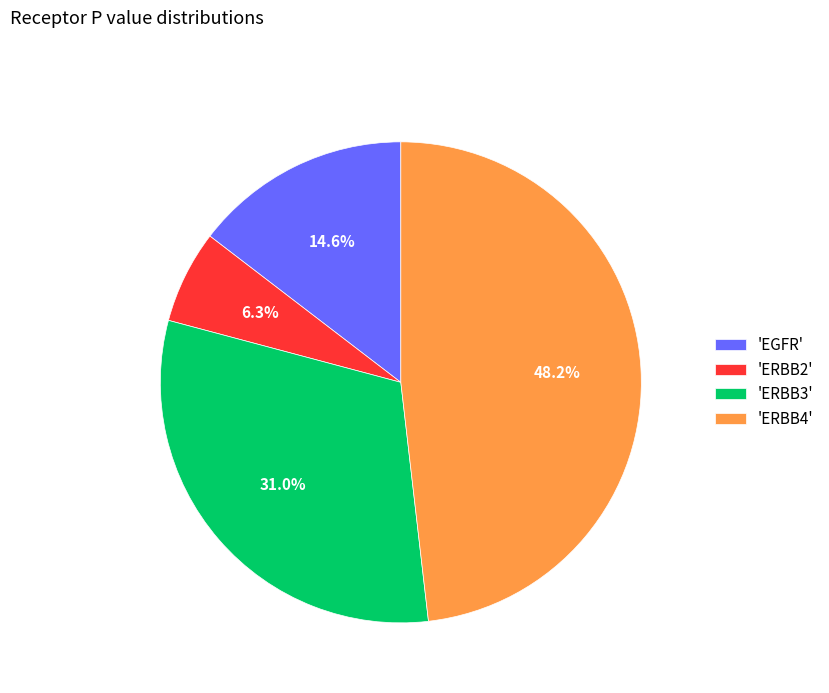

Which category has the smallest portion of the pie?

'ERBB2'